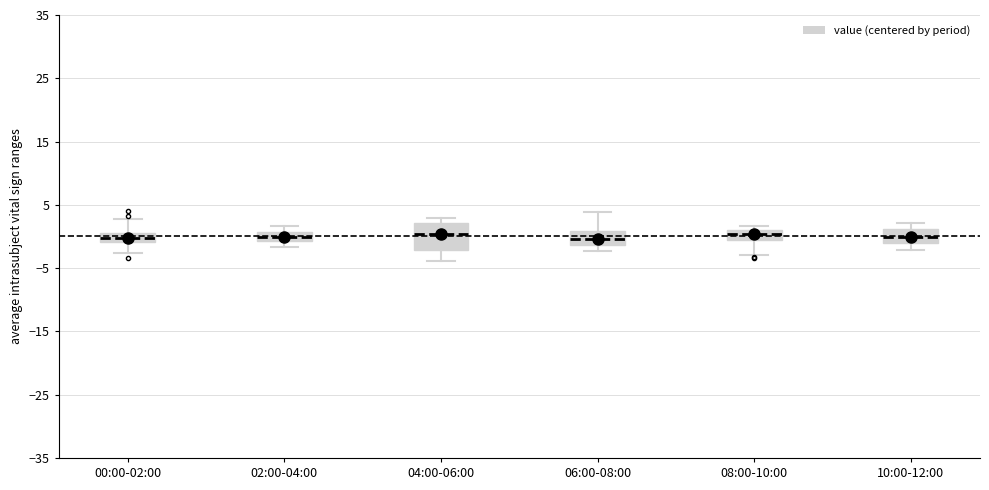

Where does the upper whisker of the box for 00:00-02:00 end on the y-axis? The values are not printed on the chart, so give them approximately, as read against the axis.

3